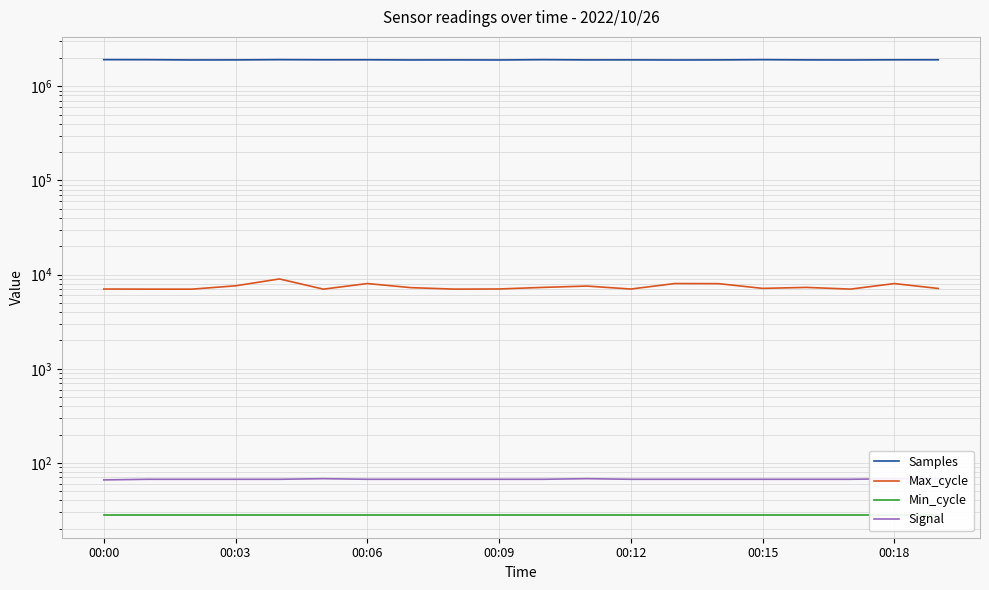

List the series in order of their peak value, highest first.

Samples, Max_cycle, Signal, Min_cycle